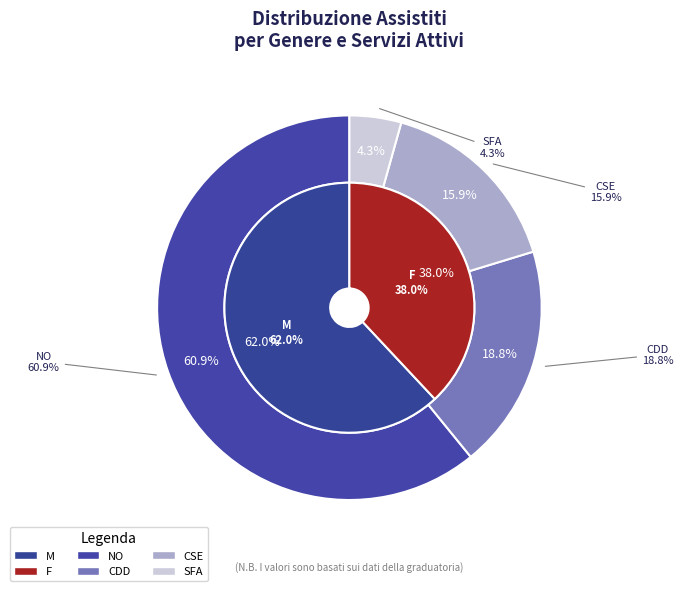

To the nearest percent, what is the combined percentage of F and M?

100%